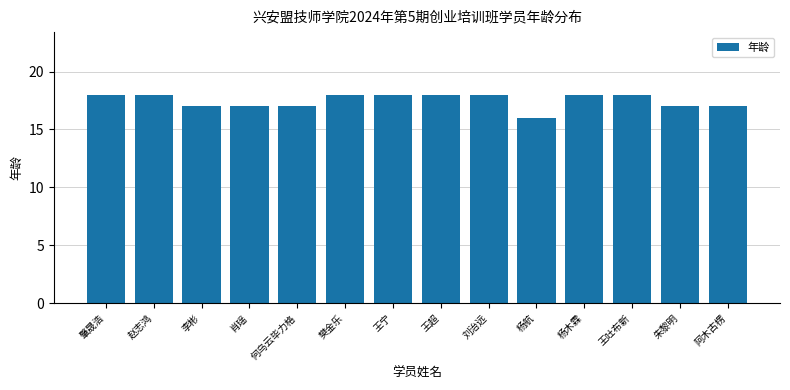

What value does the data have at 阿木古楞?

17